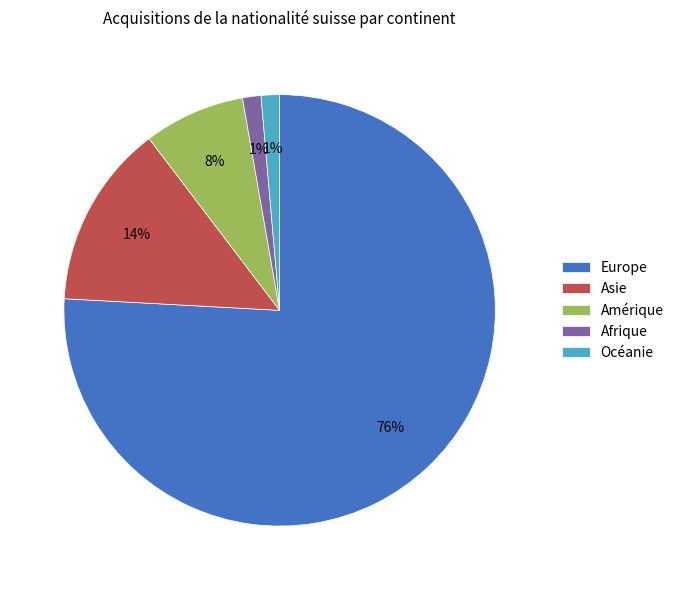

Do Océanie and Europe together represent more than half of the pie?

Yes